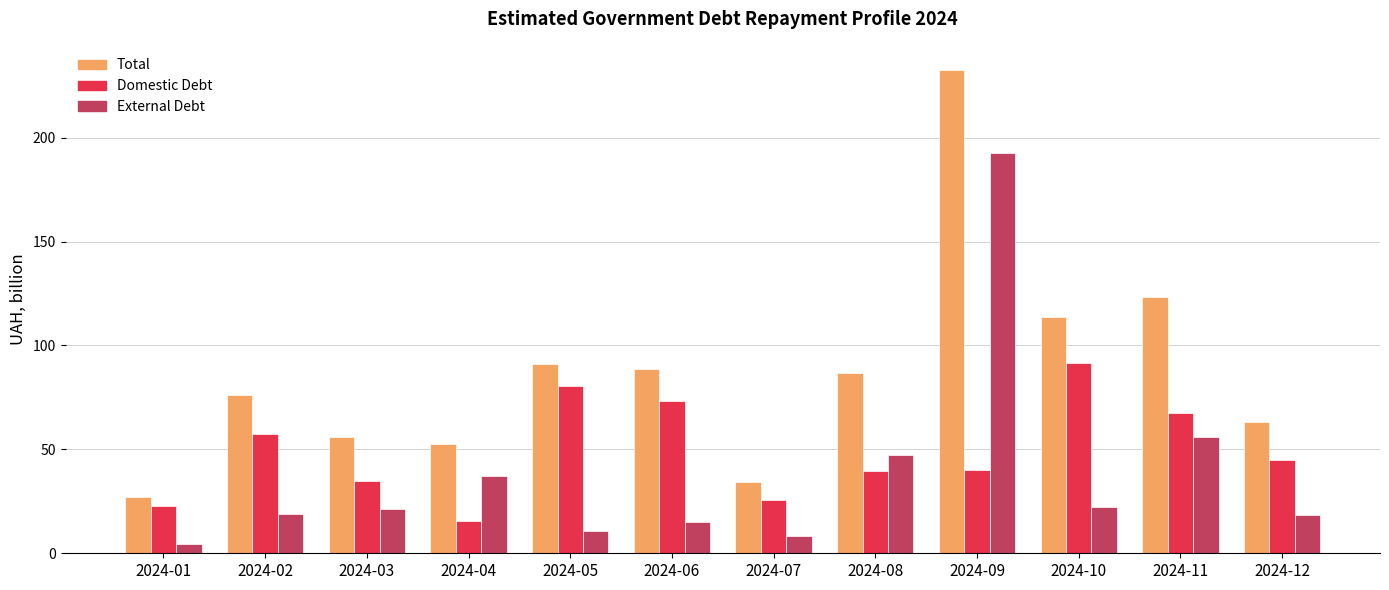

Which series has the largest total across all categories?

Total